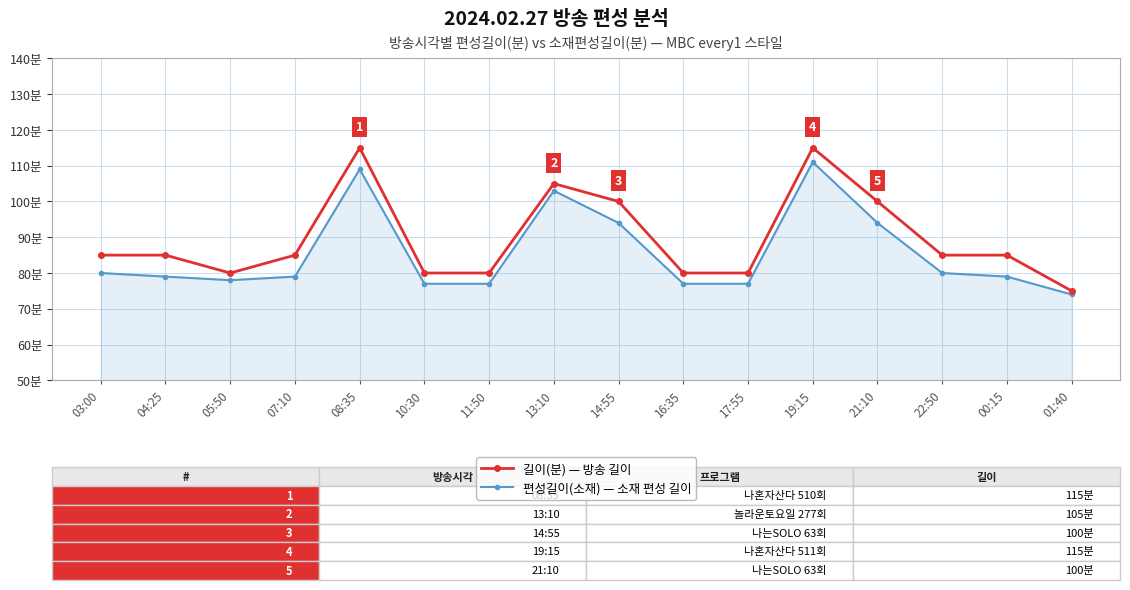

Which series has the largest total across all categories?

길이(분) — 방송 길이